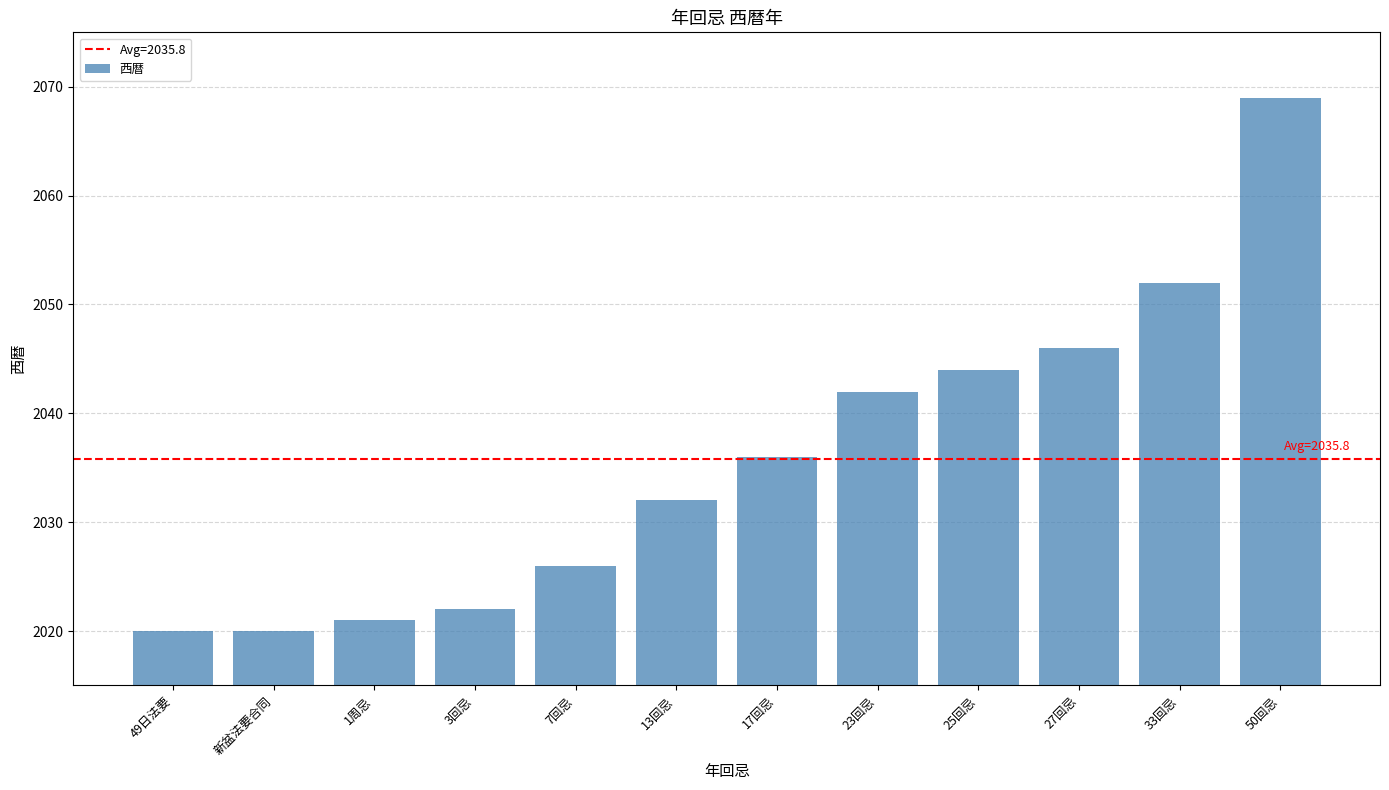

At which category does the chart reach its peak across all series?

50回忌